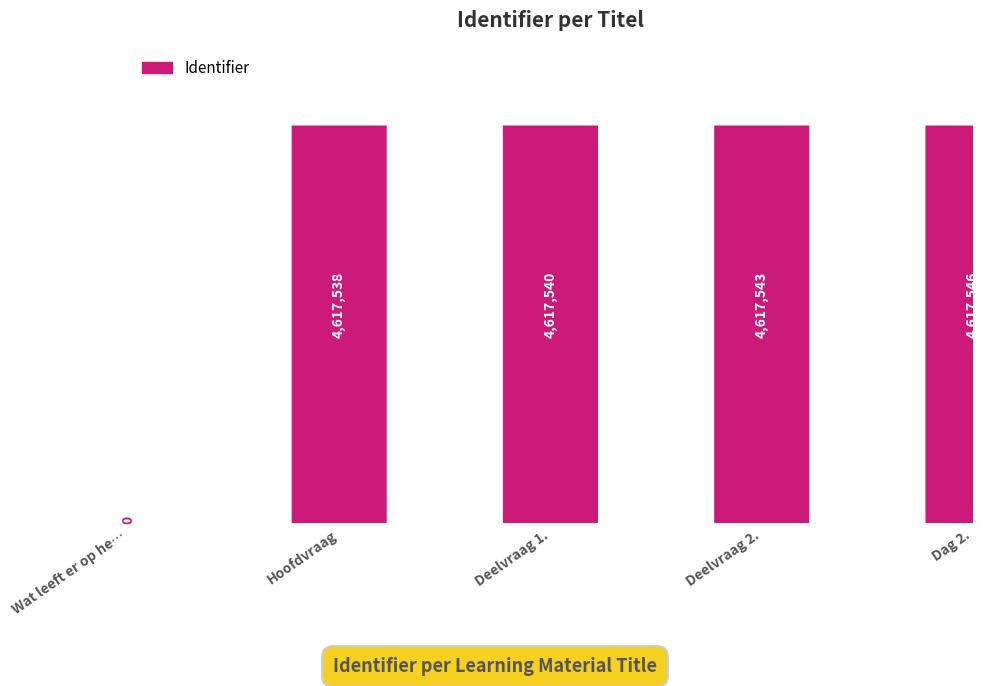

The chart shows a value of 4617538 at Hoofdvraag. True or false?

True